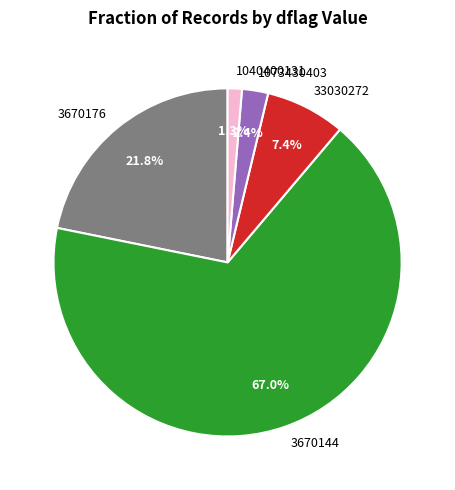

What is the largest slice in the pie chart?

3670144